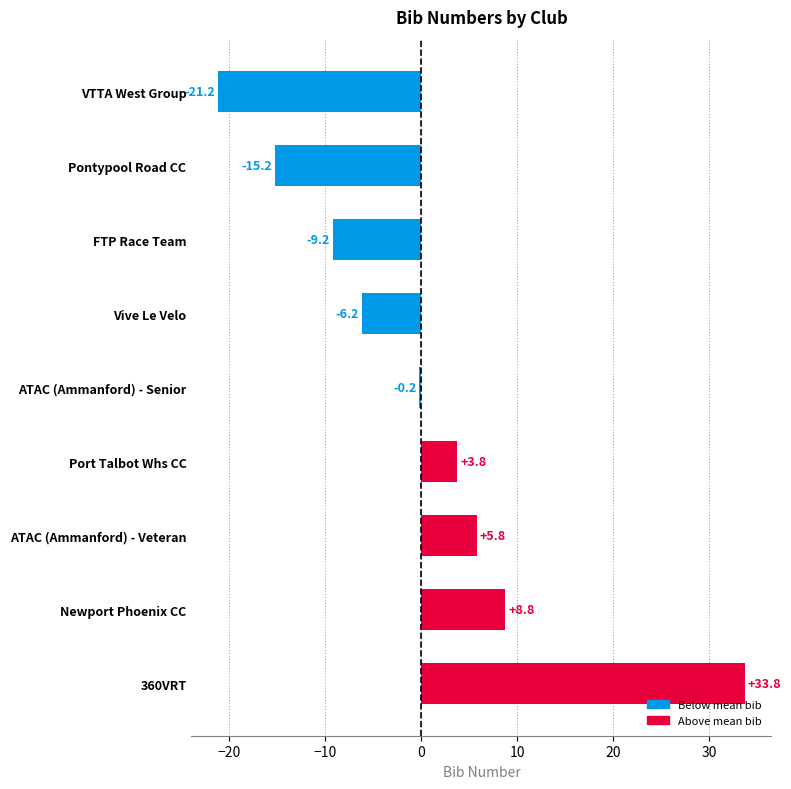

Which label corresponds to the largest value in the chart?

360VRT